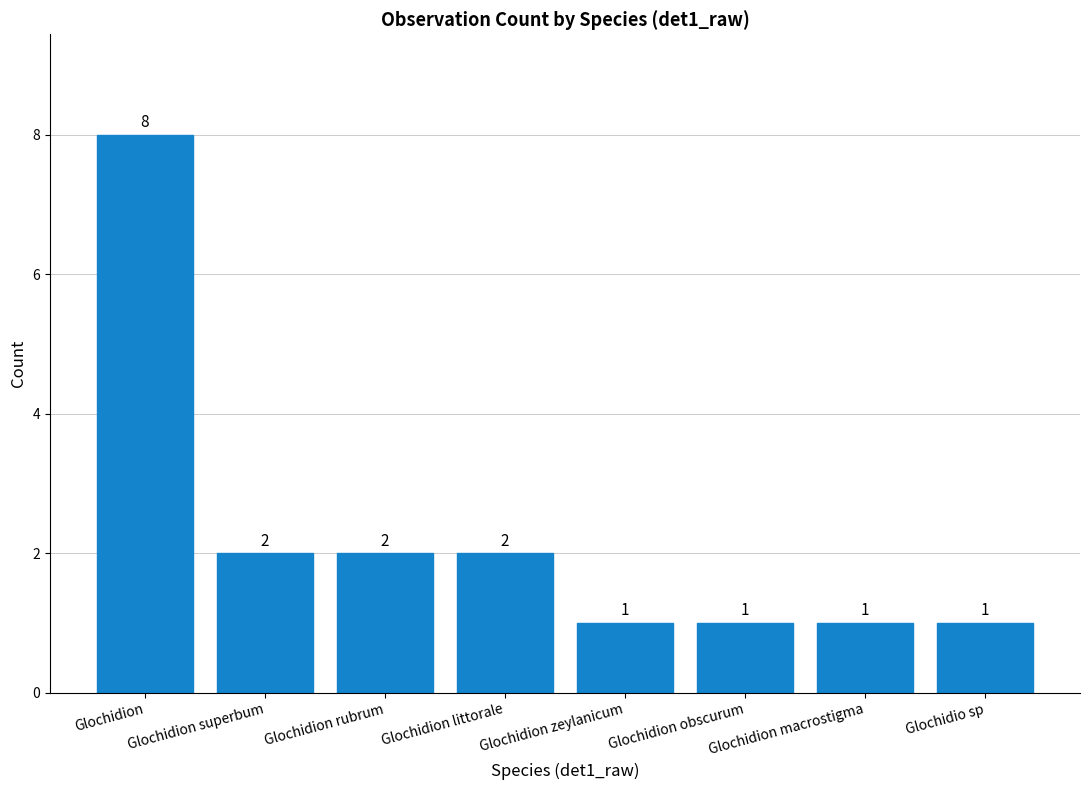

Count the values in the range 1 to 2.

7